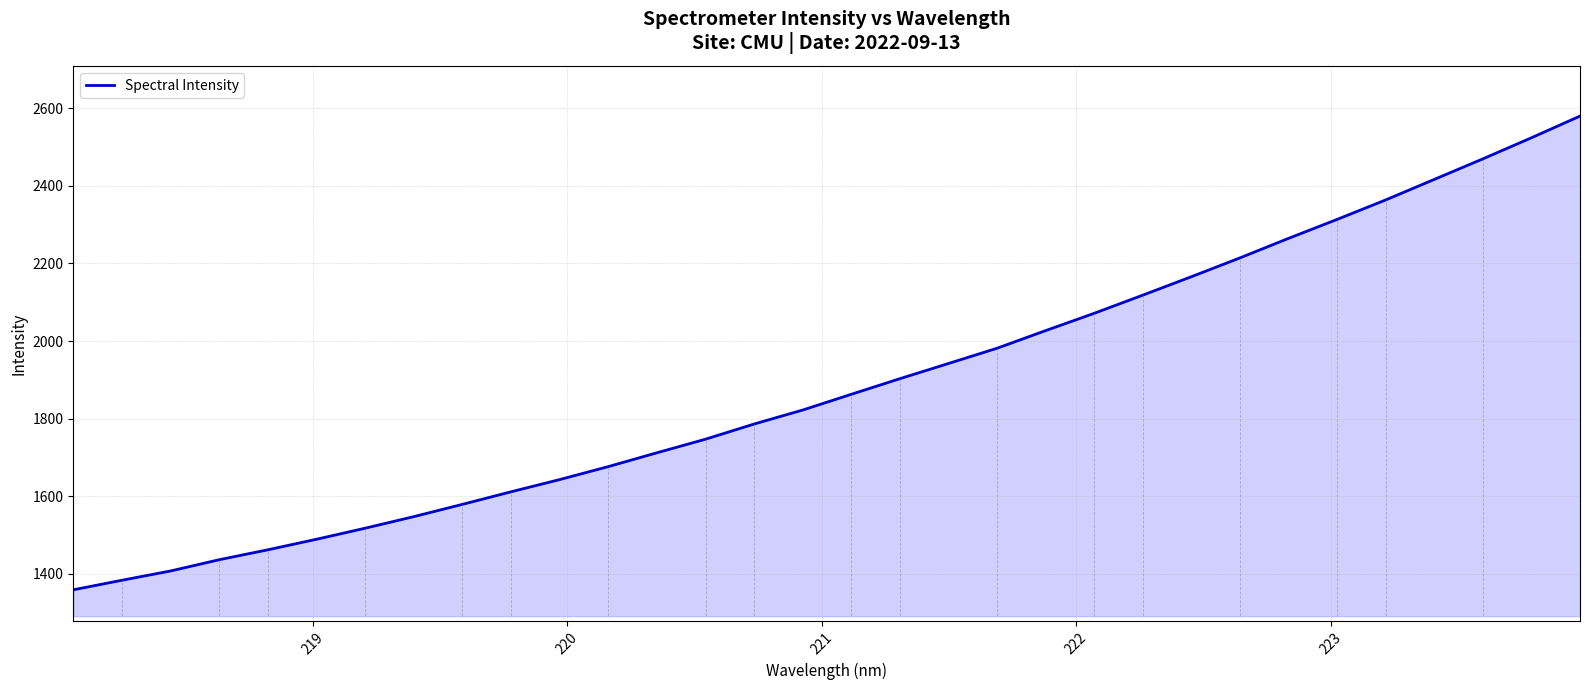

What is the minimum value shown in the chart?

1358.6